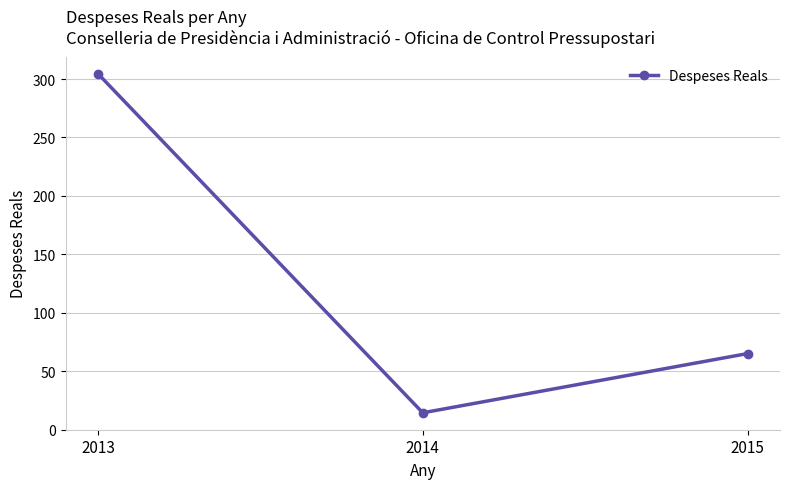

What is the value of the 2nd point from the left?

14.5